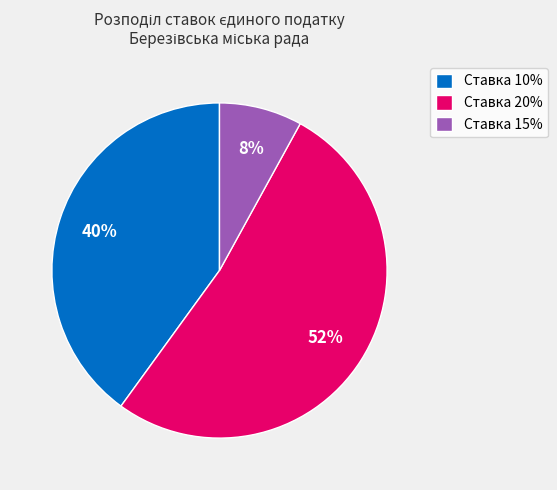

To the nearest percent, what is the difference between the Ставка 15% and Ставка 10% slice percentages?

32%